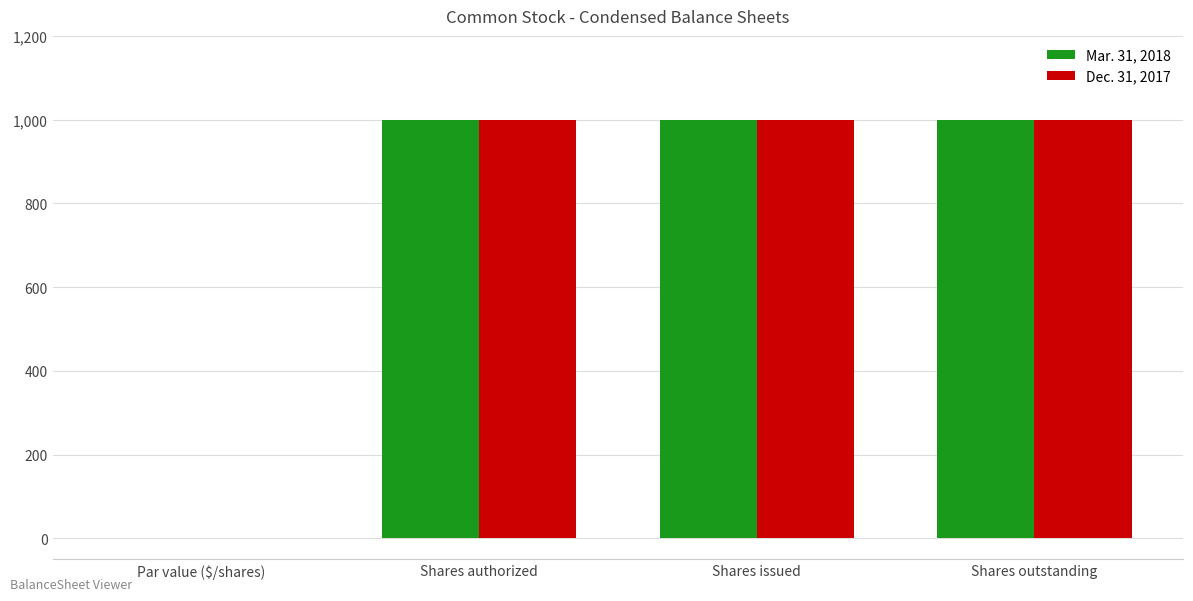

What is the maximum value for Dec. 31, 2017?

1000